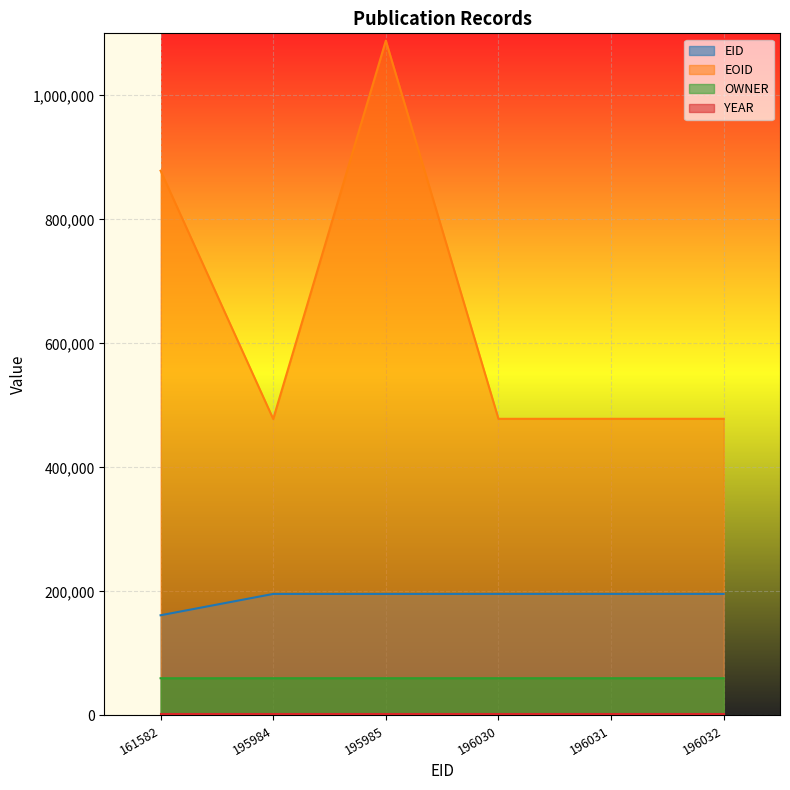

How many lines are shown in the chart?

4